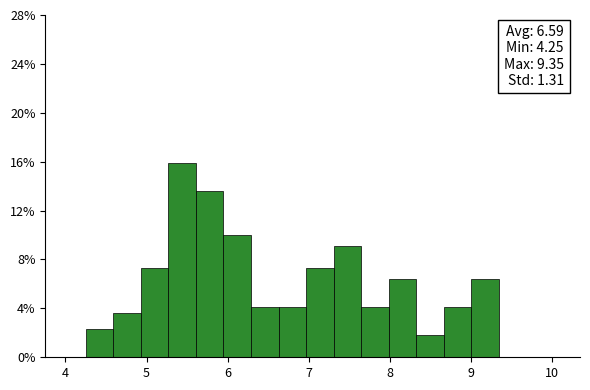

Read against the x-axis, roughly where is the centre of the tallest bar?

5.4